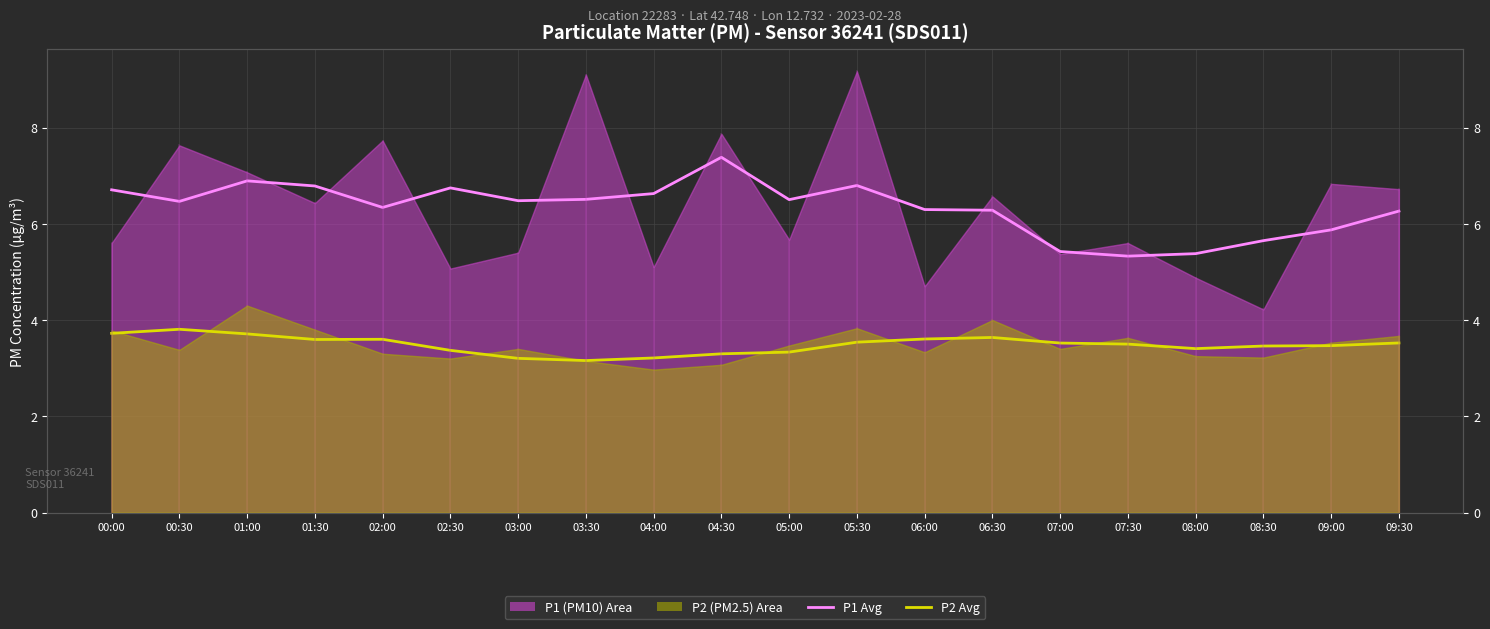

True or false: P2 Avg has a value of 5.9 at 08:00.

False